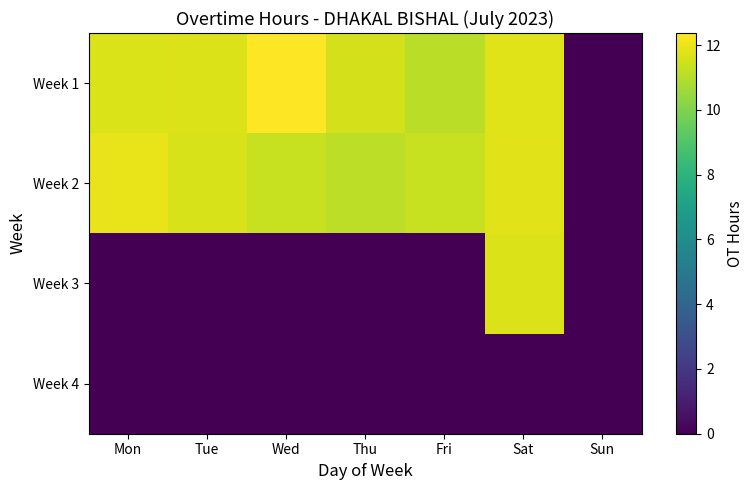

Between Mon and Sat, which is larger?

Sat